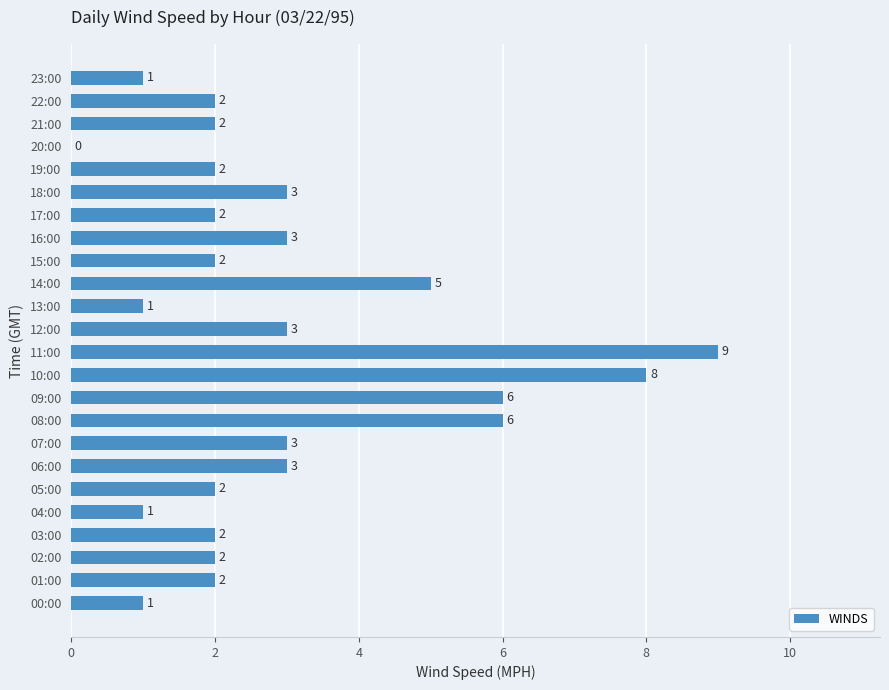

True or false: the data shows 2 at 05:00.

True